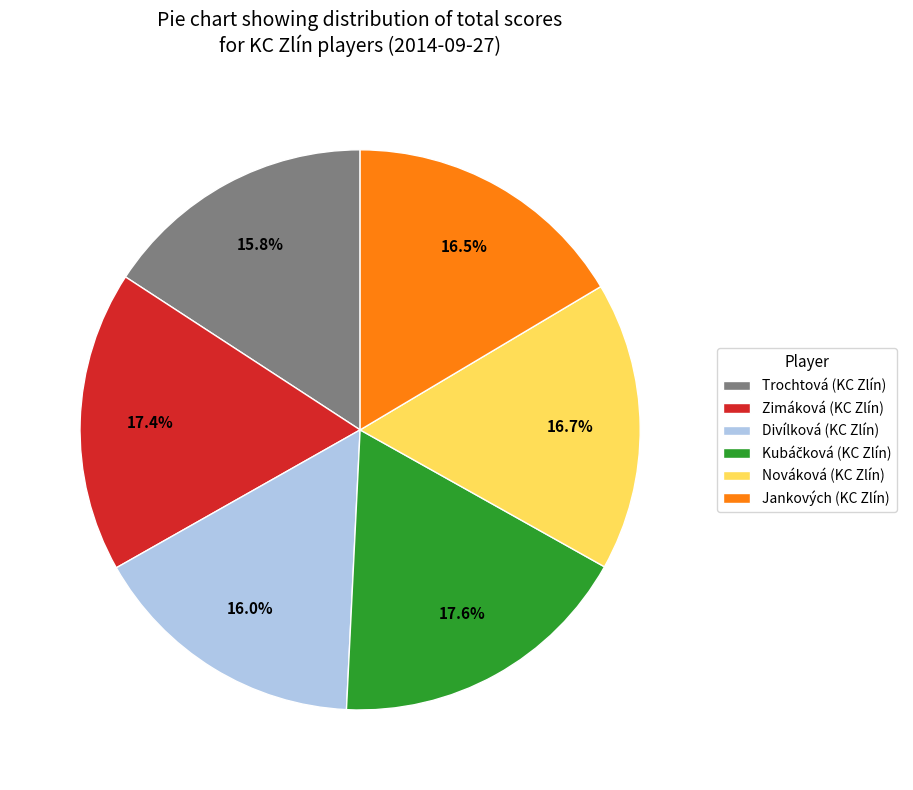

How many slices are in this pie chart?

6